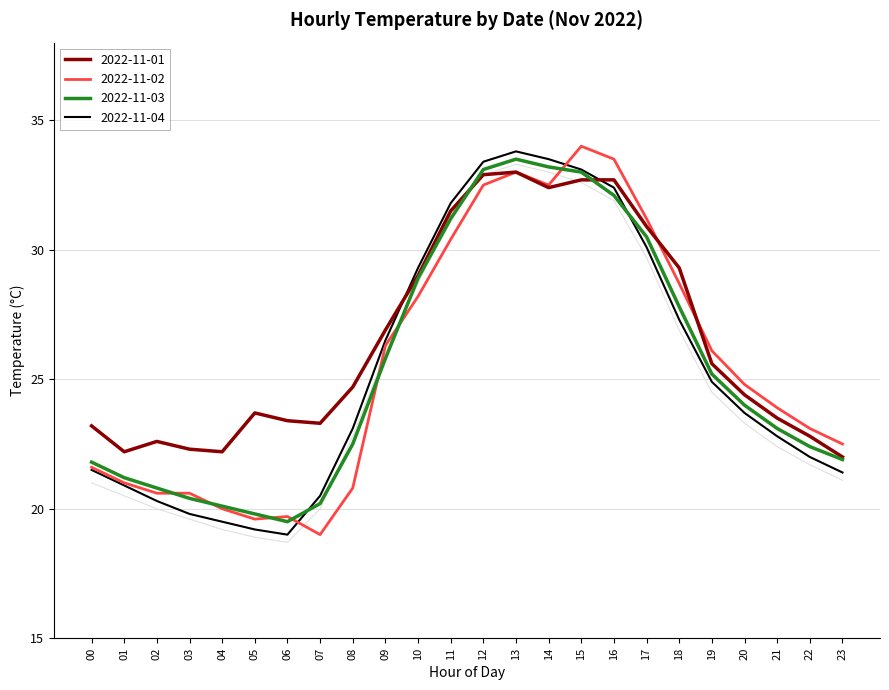

How many values in the 2022-11-03 series are below 24?

12